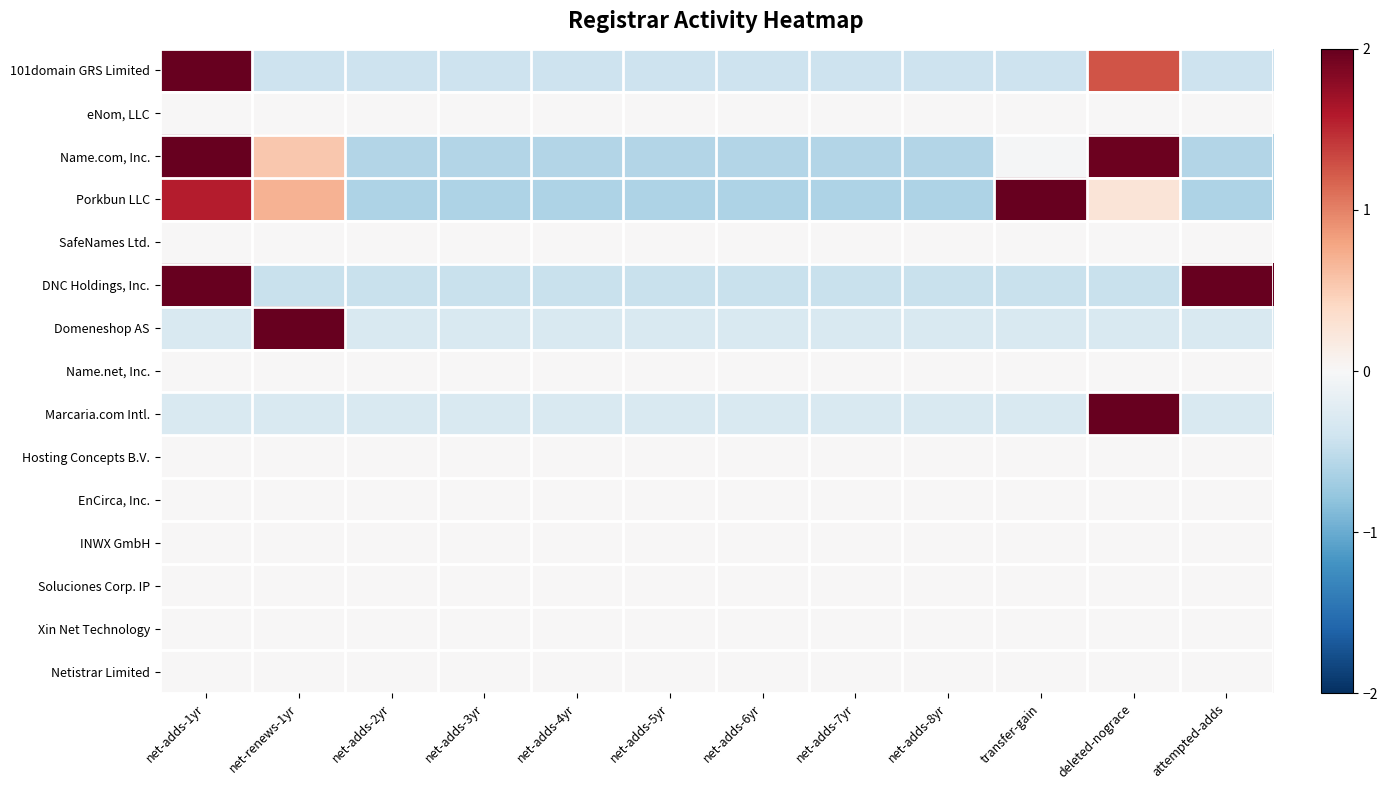

Reading left to right, list all the values displayed in this chart.

101domain GRS Limited: net-adds-1yr=2.9	net-renews-1yr=-0.4	net-adds-2yr=-0.4	net-adds-3yr=-0.4	net-adds-4yr=-0.4	net-adds-5yr=-0.4	net-adds-6yr=-0.4	net-adds-7yr=-0.4	net-adds-8yr=-0.4	transfer-gain=-0.4	deleted-nograce=1.3	attempted-adds=-0.4
eNom, LLC: net-adds-1yr=0.0	net-renews-1yr=0.0	net-adds-2yr=0.0	net-adds-3yr=0.0	net-adds-4yr=0.0	net-adds-5yr=0.0	net-adds-6yr=0.0	net-adds-7yr=0.0	net-adds-8yr=0.0	transfer-gain=0.0	deleted-nograce=0.0	attempted-adds=0.0
Name.com, Inc.: net-adds-1yr=2.2	net-renews-1yr=0.5	net-adds-2yr=-0.6	net-adds-3yr=-0.6	net-adds-4yr=-0.6	net-adds-5yr=-0.6	net-adds-6yr=-0.6	net-adds-7yr=-0.6	net-adds-8yr=-0.6	transfer-gain=-0.0	deleted-nograce=2.0	attempted-adds=-0.6
Porkbun LLC: net-adds-1yr=1.6	net-renews-1yr=0.7	net-adds-2yr=-0.6	net-adds-3yr=-0.6	net-adds-4yr=-0.6	net-adds-5yr=-0.6	net-adds-6yr=-0.6	net-adds-7yr=-0.6	net-adds-8yr=-0.6	transfer-gain=2.4	deleted-nograce=0.3	attempted-adds=-0.6
SafeNames Ltd.: net-adds-1yr=0.0	net-renews-1yr=0.0	net-adds-2yr=0.0	net-adds-3yr=0.0	net-adds-4yr=0.0	net-adds-5yr=0.0	net-adds-6yr=0.0	net-adds-7yr=0.0	net-adds-8yr=0.0	transfer-gain=0.0	deleted-nograce=0.0	attempted-adds=0.0
DNC Holdings, Inc.: net-adds-1yr=2.2	net-renews-1yr=-0.4	net-adds-2yr=-0.4	net-adds-3yr=-0.4	net-adds-4yr=-0.4	net-adds-5yr=-0.4	net-adds-6yr=-0.4	net-adds-7yr=-0.4	net-adds-8yr=-0.4	transfer-gain=-0.4	deleted-nograce=-0.4	attempted-adds=2.2
Domeneshop AS: net-adds-1yr=-0.3	net-renews-1yr=3.3	net-adds-2yr=-0.3	net-adds-3yr=-0.3	net-adds-4yr=-0.3	net-adds-5yr=-0.3	net-adds-6yr=-0.3	net-adds-7yr=-0.3	net-adds-8yr=-0.3	transfer-gain=-0.3	deleted-nograce=-0.3	attempted-adds=-0.3
Name.net, Inc.: net-adds-1yr=0.0	net-renews-1yr=0.0	net-adds-2yr=0.0	net-adds-3yr=0.0	net-adds-4yr=0.0	net-adds-5yr=0.0	net-adds-6yr=0.0	net-adds-7yr=0.0	net-adds-8yr=0.0	transfer-gain=0.0	deleted-nograce=0.0	attempted-adds=0.0
Marcaria.com Intl.: net-adds-1yr=-0.3	net-renews-1yr=-0.3	net-adds-2yr=-0.3	net-adds-3yr=-0.3	net-adds-4yr=-0.3	net-adds-5yr=-0.3	net-adds-6yr=-0.3	net-adds-7yr=-0.3	net-adds-8yr=-0.3	transfer-gain=-0.3	deleted-nograce=3.3	attempted-adds=-0.3
Hosting Concepts B.V.: net-adds-1yr=0.0	net-renews-1yr=0.0	net-adds-2yr=0.0	net-adds-3yr=0.0	net-adds-4yr=0.0	net-adds-5yr=0.0	net-adds-6yr=0.0	net-adds-7yr=0.0	net-adds-8yr=0.0	transfer-gain=0.0	deleted-nograce=0.0	attempted-adds=0.0
EnCirca, Inc.: net-adds-1yr=0.0	net-renews-1yr=0.0	net-adds-2yr=0.0	net-adds-3yr=0.0	net-adds-4yr=0.0	net-adds-5yr=0.0	net-adds-6yr=0.0	net-adds-7yr=0.0	net-adds-8yr=0.0	transfer-gain=0.0	deleted-nograce=0.0	attempted-adds=0.0
INWX GmbH: net-adds-1yr=0.0	net-renews-1yr=0.0	net-adds-2yr=0.0	net-adds-3yr=0.0	net-adds-4yr=0.0	net-adds-5yr=0.0	net-adds-6yr=0.0	net-adds-7yr=0.0	net-adds-8yr=0.0	transfer-gain=0.0	deleted-nograce=0.0	attempted-adds=0.0
Soluciones Corp. IP: net-adds-1yr=0.0	net-renews-1yr=0.0	net-adds-2yr=0.0	net-adds-3yr=0.0	net-adds-4yr=0.0	net-adds-5yr=0.0	net-adds-6yr=0.0	net-adds-7yr=0.0	net-adds-8yr=0.0	transfer-gain=0.0	deleted-nograce=0.0	attempted-adds=0.0
Xin Net Technology: net-adds-1yr=0.0	net-renews-1yr=0.0	net-adds-2yr=0.0	net-adds-3yr=0.0	net-adds-4yr=0.0	net-adds-5yr=0.0	net-adds-6yr=0.0	net-adds-7yr=0.0	net-adds-8yr=0.0	transfer-gain=0.0	deleted-nograce=0.0	attempted-adds=0.0
Netistrar Limited: net-adds-1yr=0.0	net-renews-1yr=0.0	net-adds-2yr=0.0	net-adds-3yr=0.0	net-adds-4yr=0.0	net-adds-5yr=0.0	net-adds-6yr=0.0	net-adds-7yr=0.0	net-adds-8yr=0.0	transfer-gain=0.0	deleted-nograce=0.0	attempted-adds=0.0